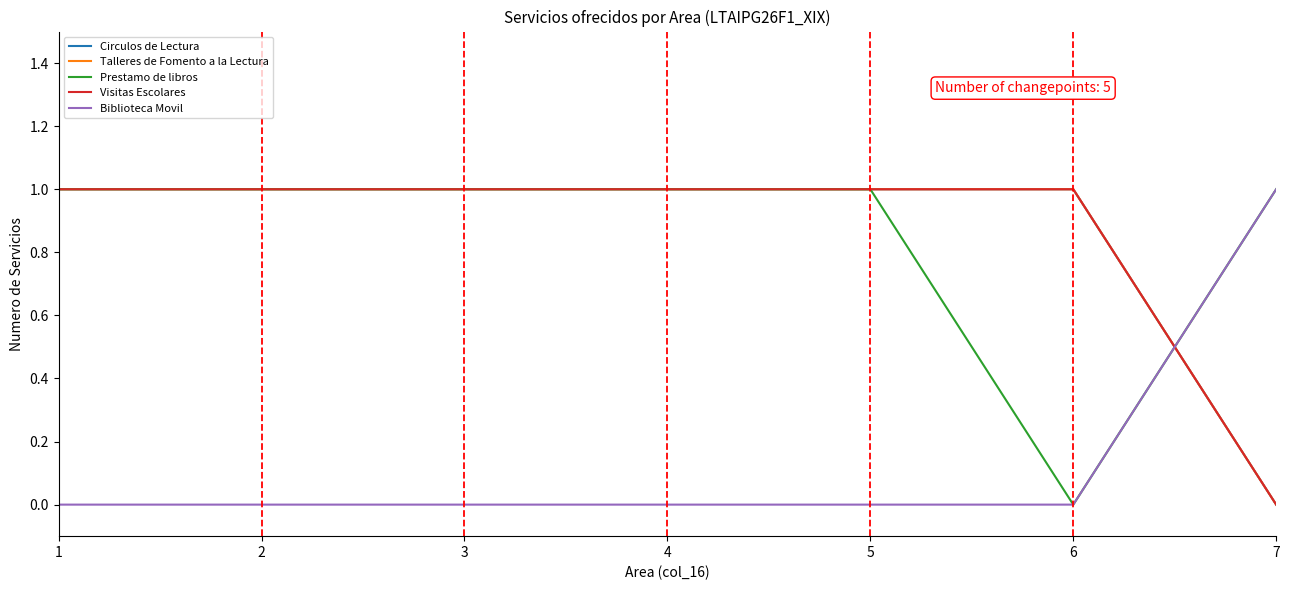

What is the spread (max minus min) of values at 2?

1